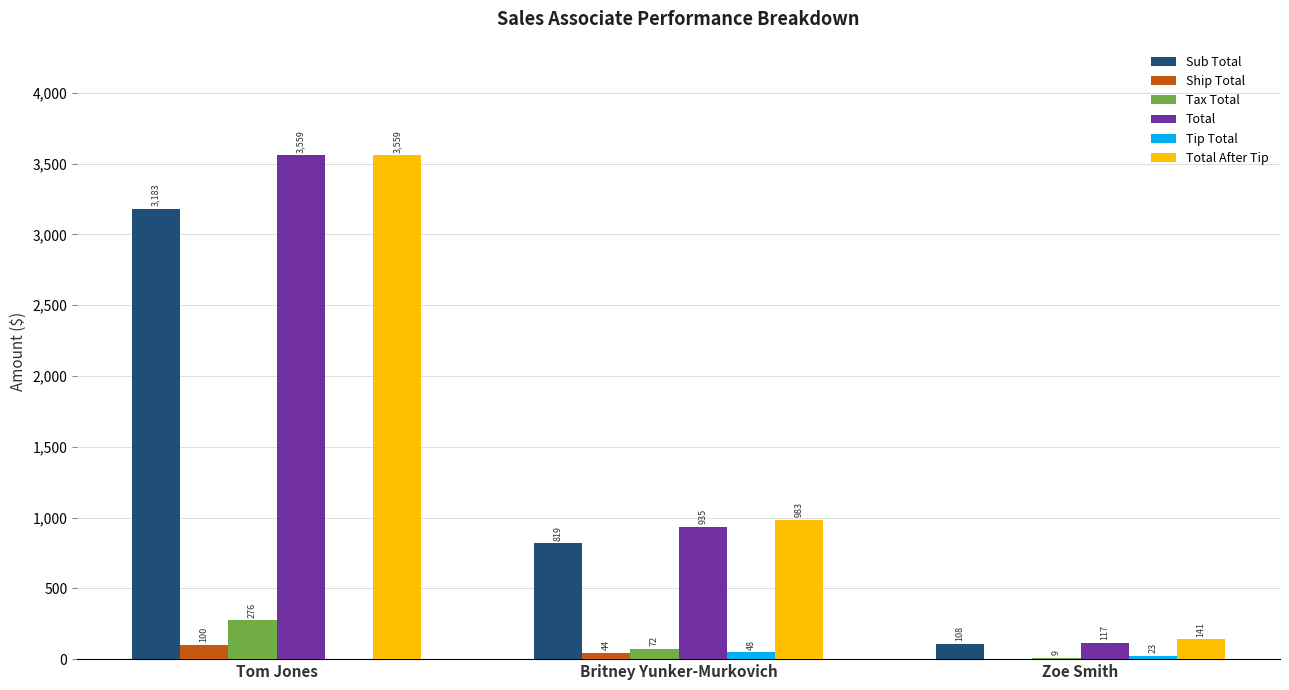

What is the approximate value of Total After Tip at Britney Yunker-Murkovich?

983.2